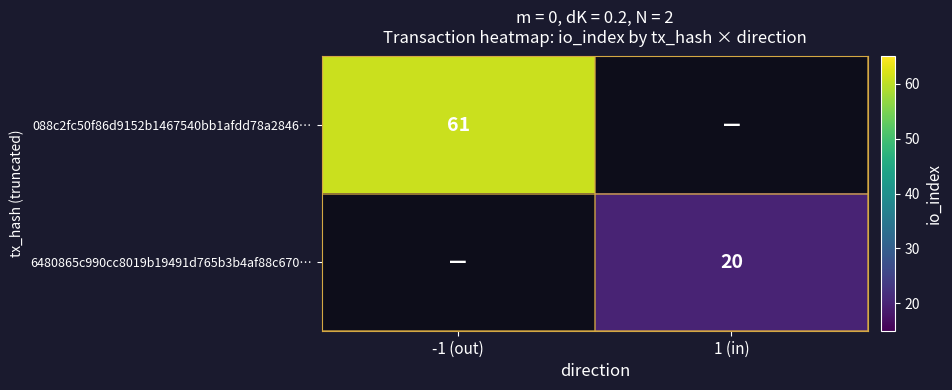

The value of 6480865c990cc8019b19491d765b3b4af88c670… at 1 (in) is 20. True or false?

True